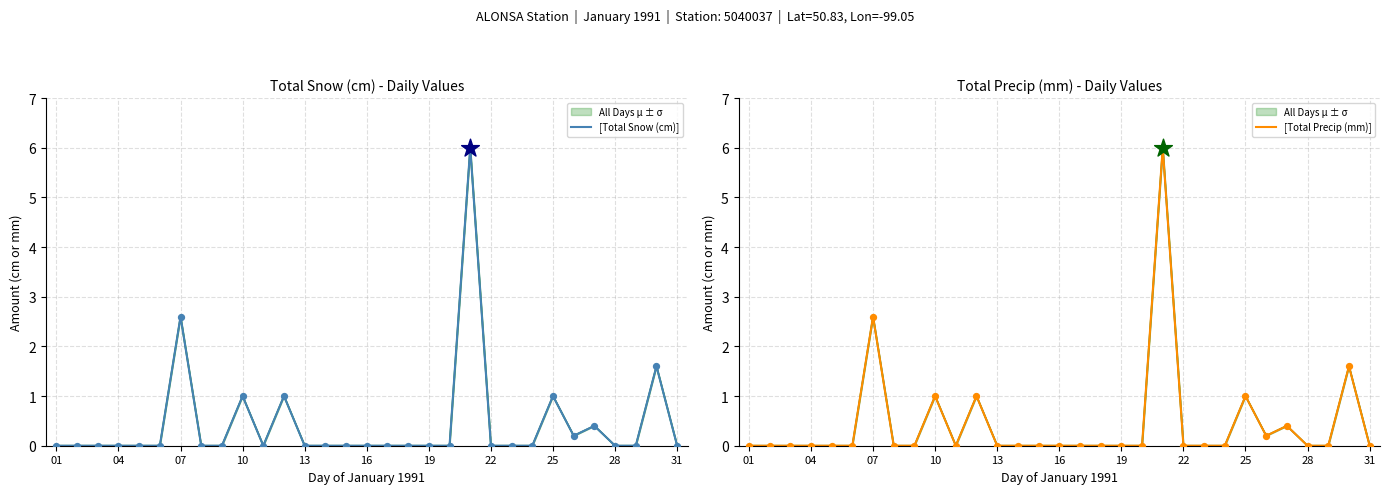

What are all the series names shown in the legend?

[Total Snow (cm)], [Total Precip (mm)]